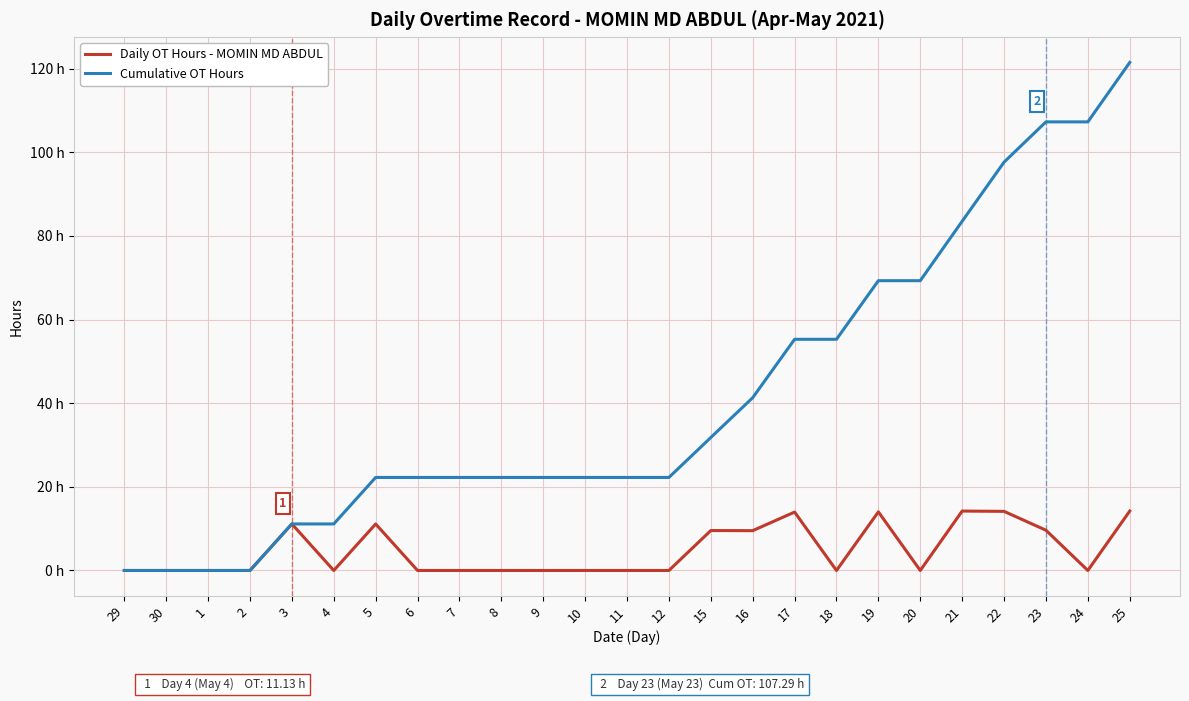

What are all the series names shown in the legend?

Daily OT Hours - MOMIN MD ABDUL, Cumulative OT Hours